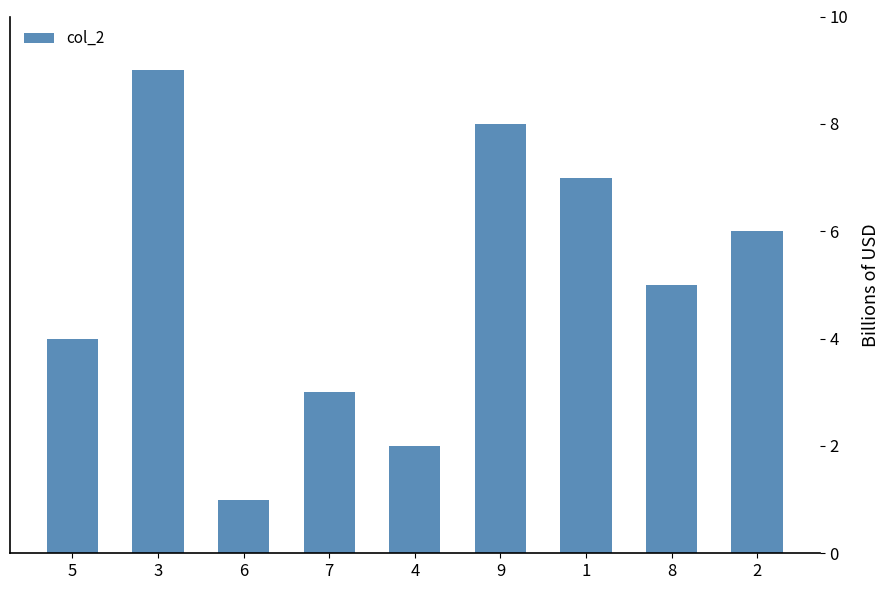

What is the change in value from 5 to 7?

-1